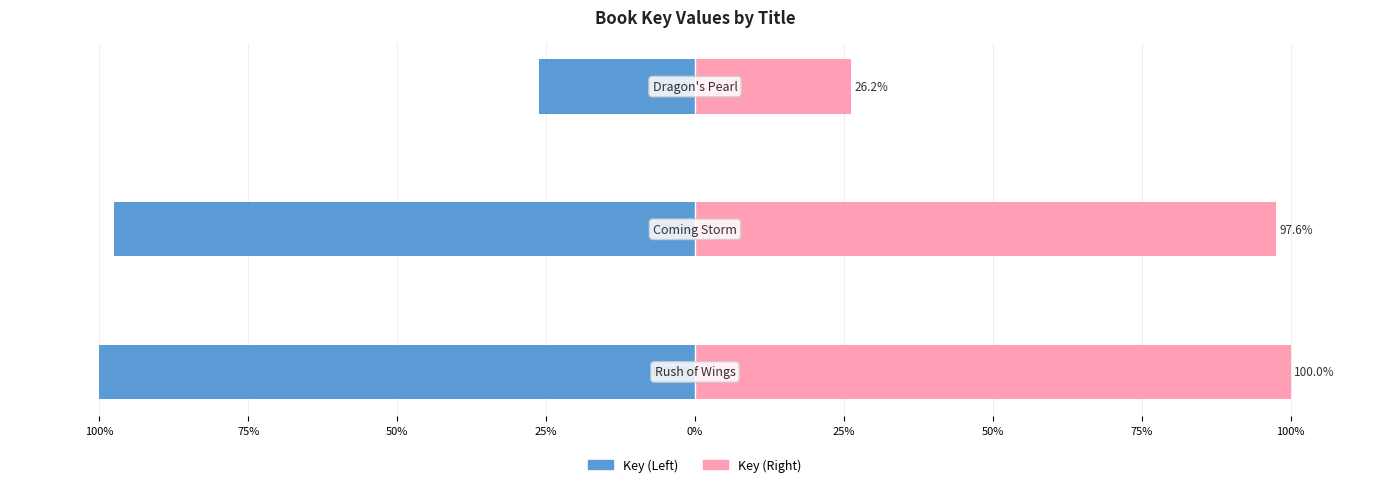

What is the sum of all Key (Left) values?

-223.8